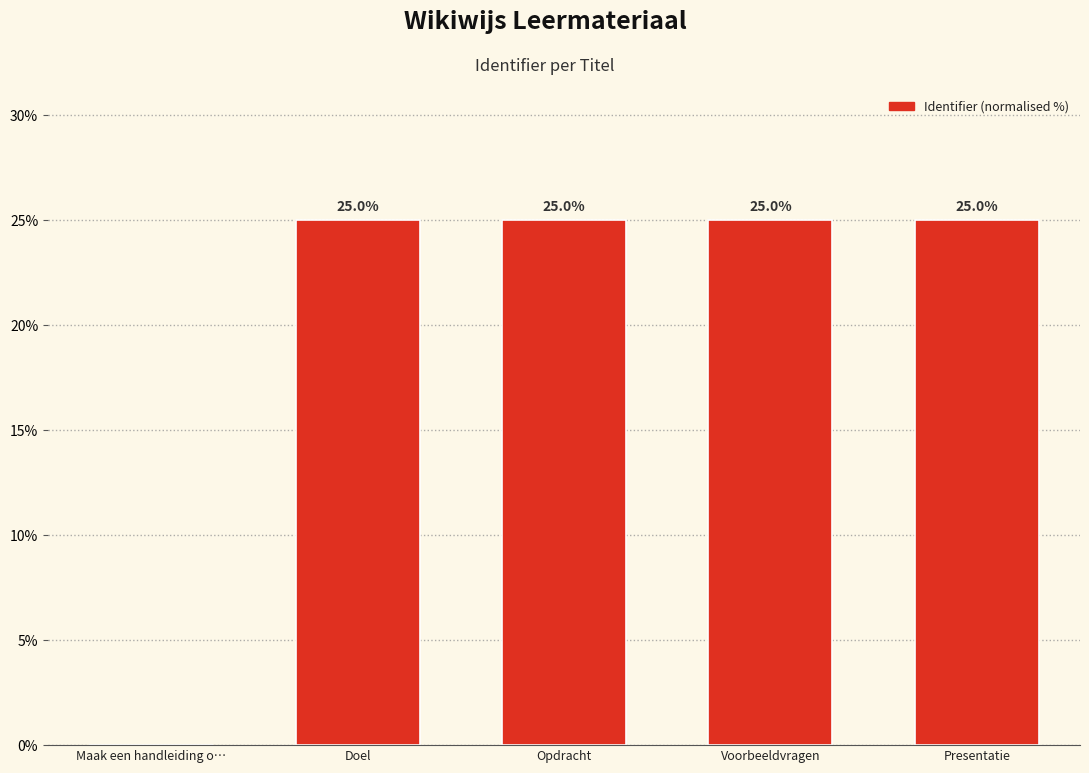

What is the ratio of the value at Voorbeeldvragen to the value at Doel?

1.0